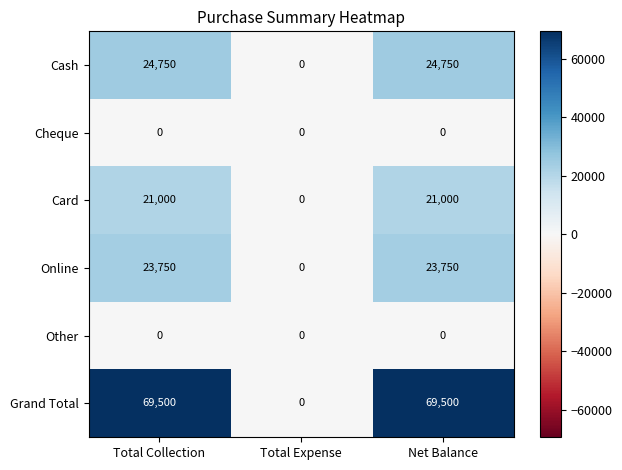

Which series changed the most between Total Expense and Net Balance?

Grand Total